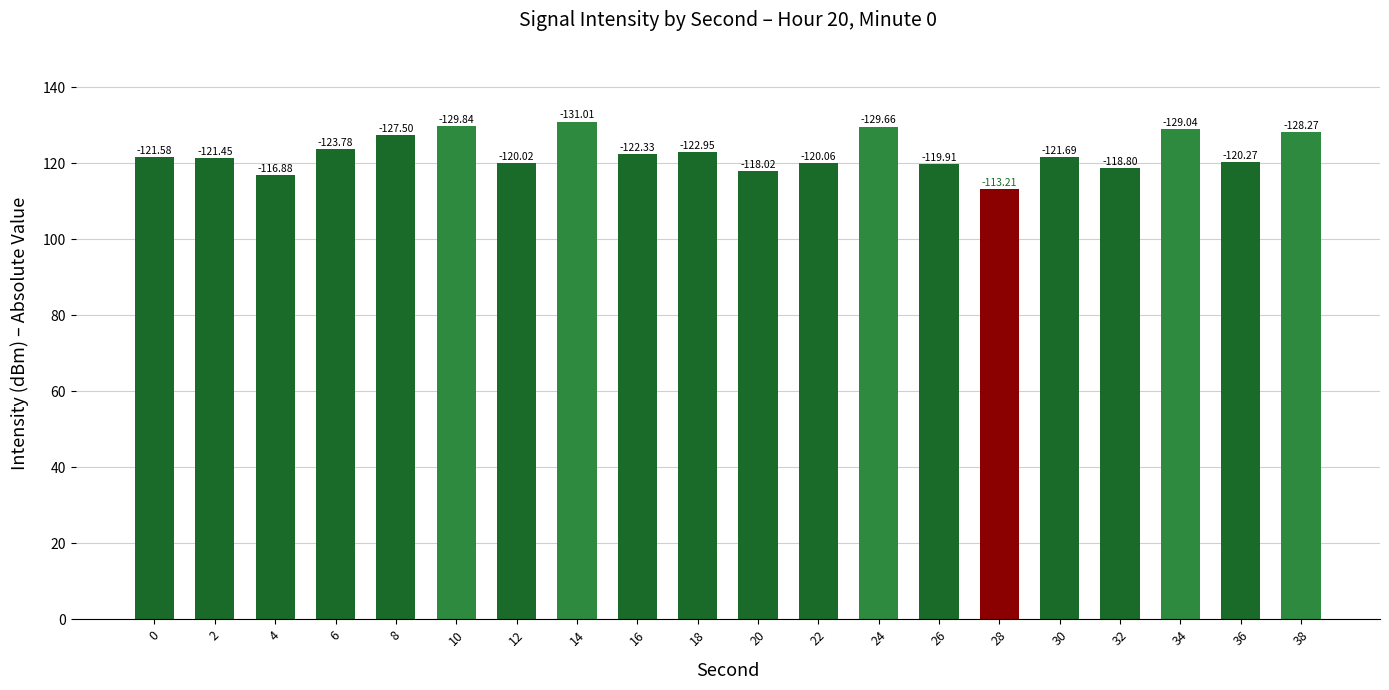

What is the difference between the maximum and minimum values?

17.8